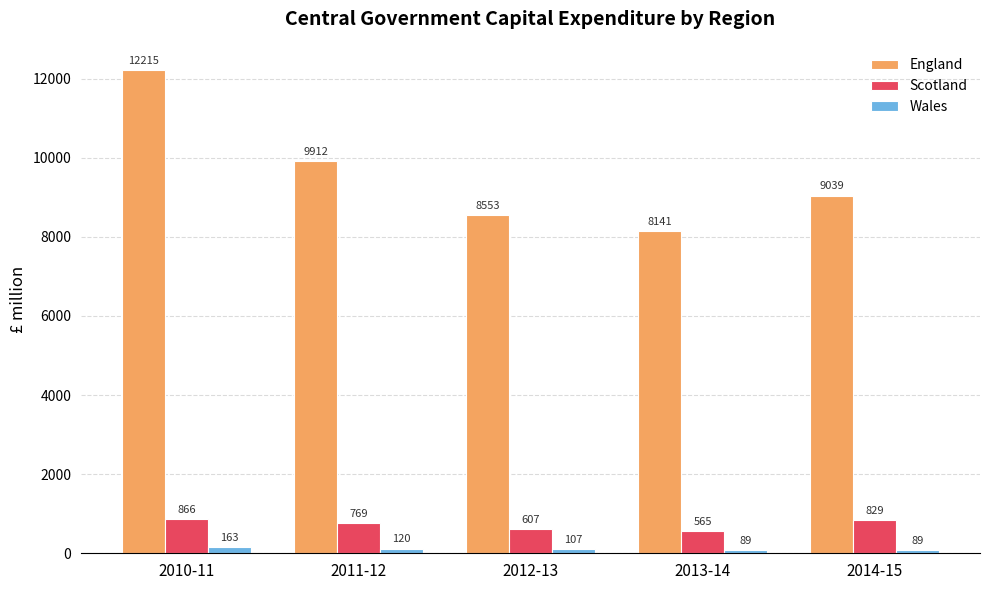

Is it true that Scotland equals 607 at 2012-13?

True